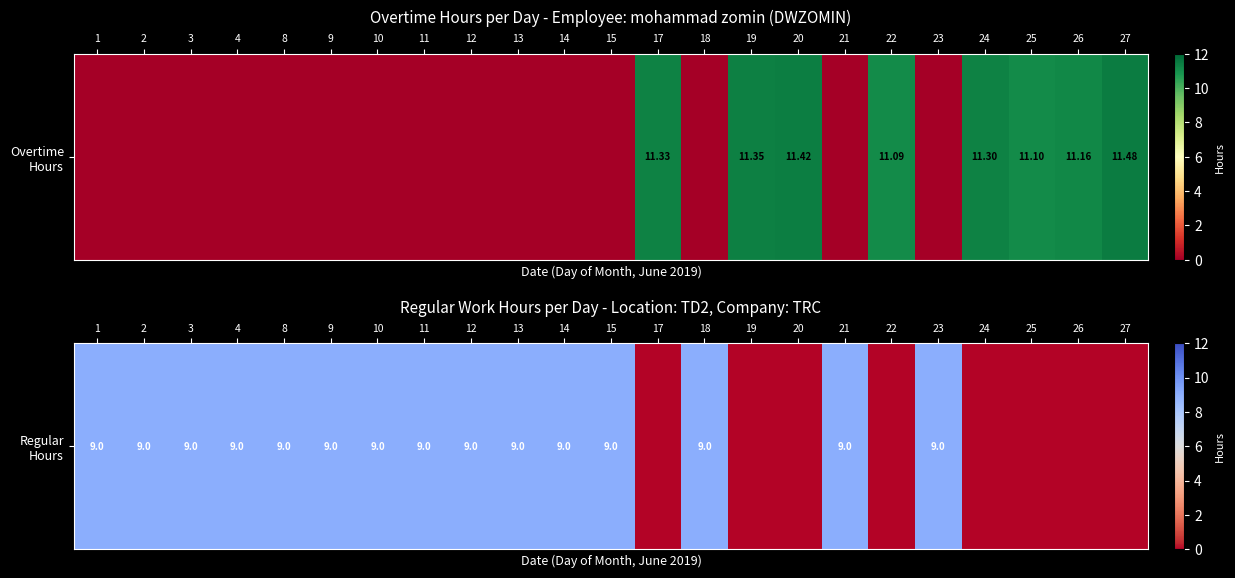

Which category has the highest value across all series?

1